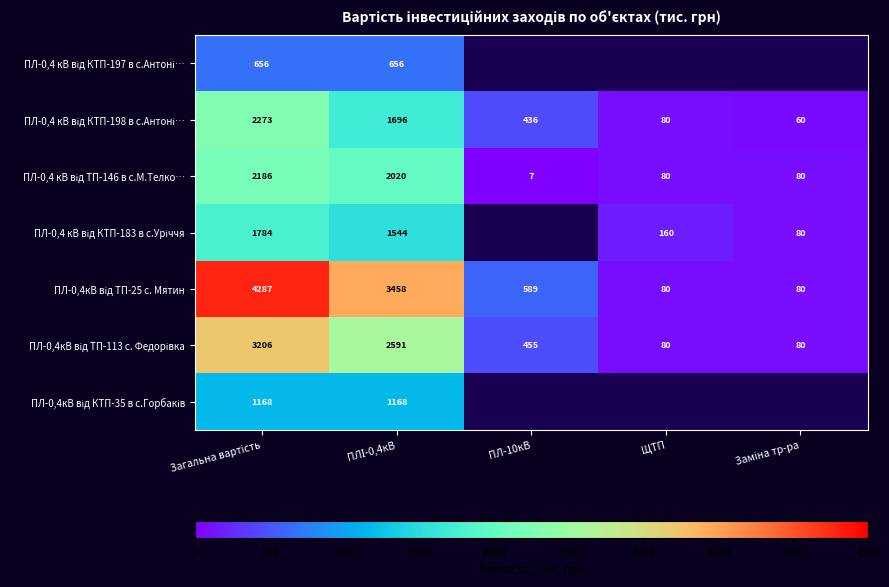

Which has a higher value, Заміна тр-ра or ЩТП?

ЩТП